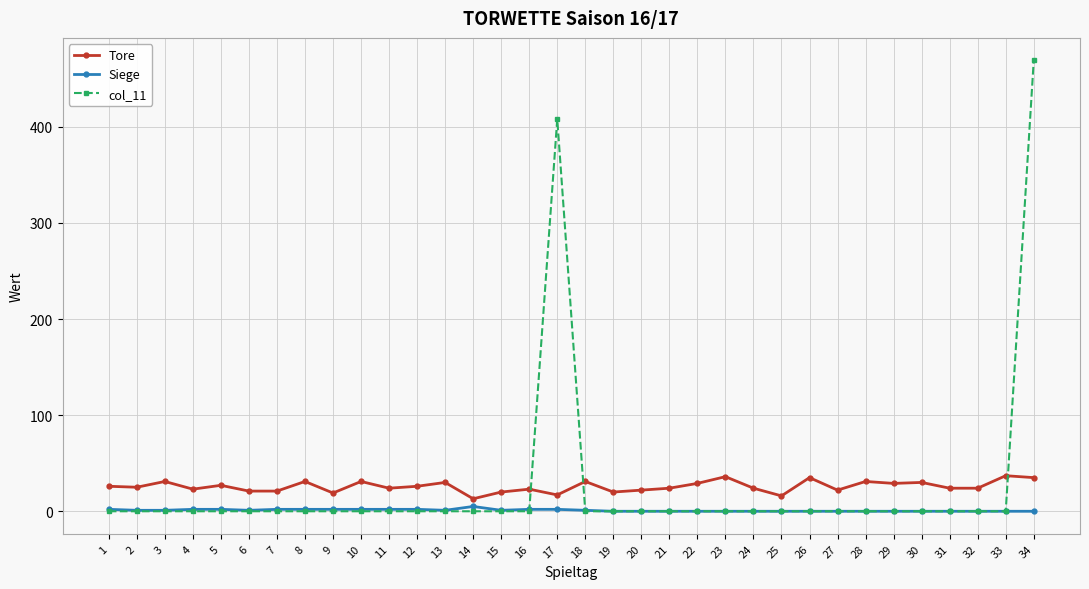

List the series in order of their peak value, lowest first.

Siege, Tore, col_11